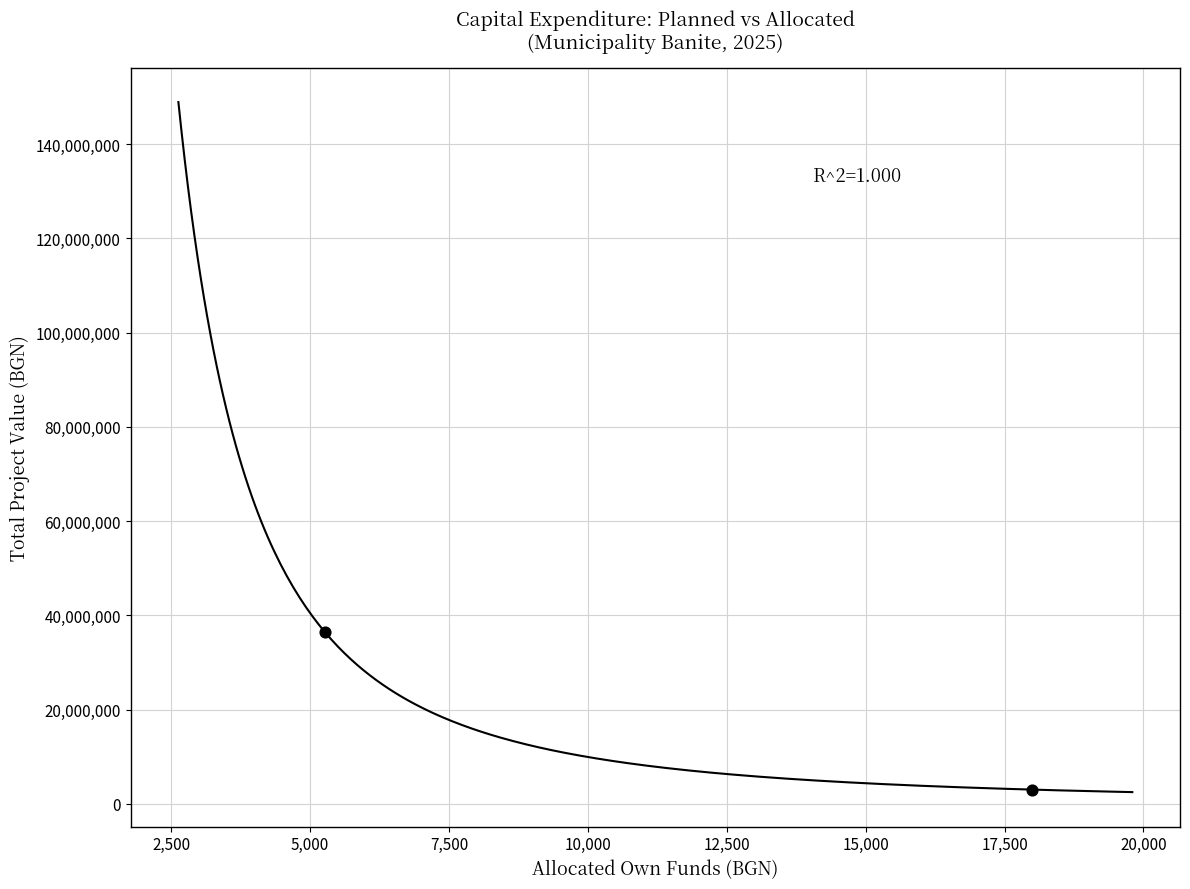

What is the range of X values (max minus min)?

12740